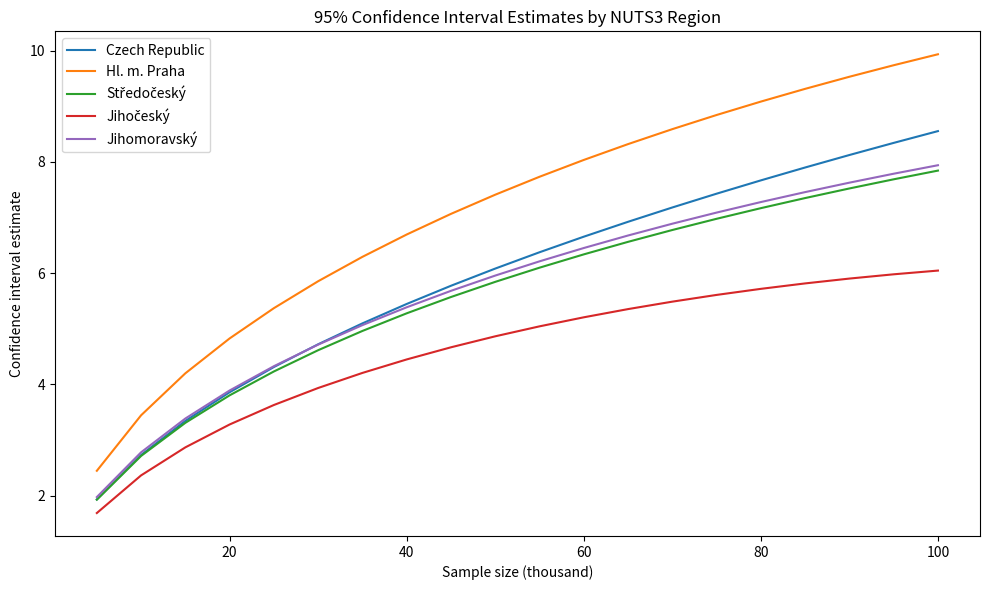

What is the minimum value shown in the chart?

1.7